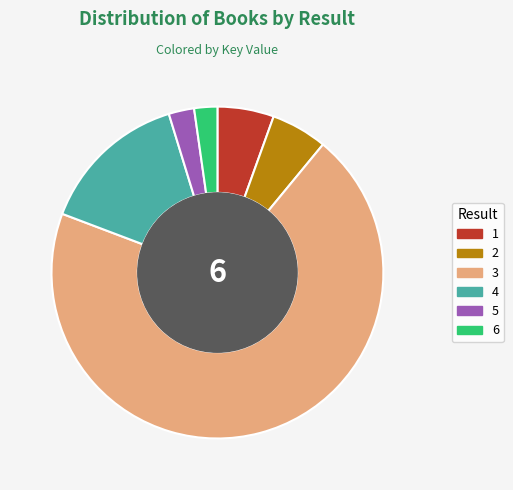

The 4 slice represents 15% of the pie. True or false?

True